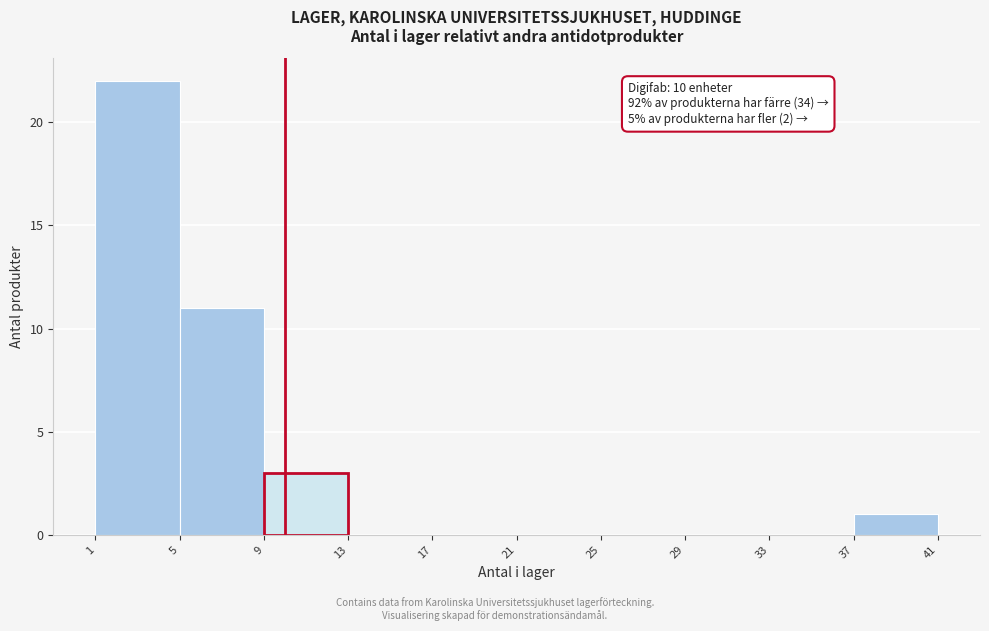

Which range on the x-axis has the tallest bar?

1 to 5